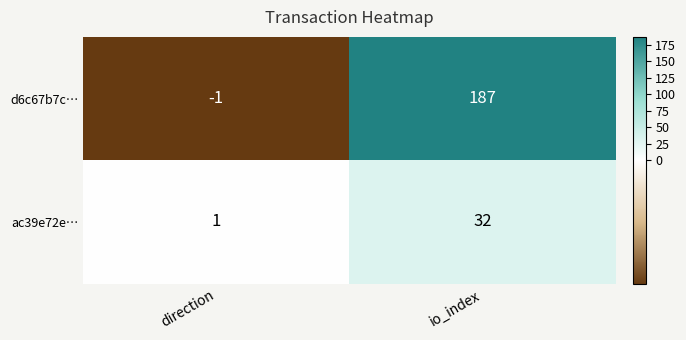

At io_index, list the series in order from smallest to largest.

ac39e72e…, d6c67b7c…